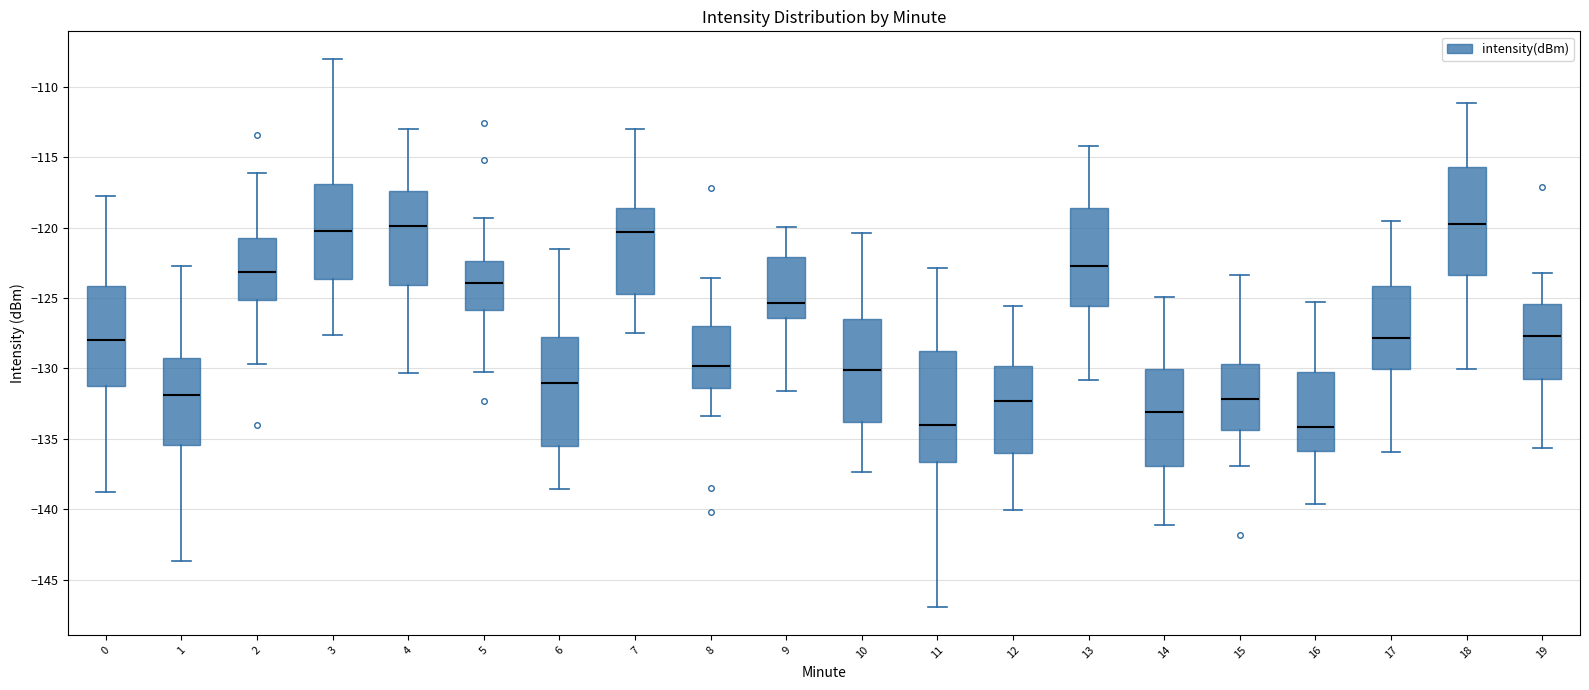

Reading left to right, transcribe this box plot: for each box, give where its median line is, the range the box spans, and where its two whiskers end, as read against the y-axis. The values are not printed on the chart, so give them approximately, as read against the axis.

0: median -128.0, box -131.5 to -124.0, whiskers -139.0 to -118.0
1: median -132.0, box -135.5 to -129.0, whiskers -143.5 to -122.5
2: median -123.0, box -125.0 to -120.5, whiskers -129.5 to -116.0
3: median -120.0, box -123.5 to -117.0, whiskers -127.5 to -108.0
4: median -120.0, box -124.0 to -117.5, whiskers -130.5 to -113.0
5: median -124.0, box -126.0 to -122.5, whiskers -130.5 to -119.5
6: median -131.0, box -135.5 to -128.0, whiskers -138.5 to -121.5
7: median -120.5, box -125.0 to -118.5, whiskers -127.5 to -113.0
8: median -130.0, box -131.5 to -127.0, whiskers -133.5 to -123.5
9: median -125.5, box -126.5 to -122.0, whiskers -131.5 to -120.0
10: median -130.0, box -134.0 to -126.5, whiskers -137.5 to -120.5
11: median -134.0, box -136.5 to -129.0, whiskers -147.0 to -123.0
12: median -132.5, box -136.0 to -130.0, whiskers -140.0 to -125.5
13: median -122.5, box -125.5 to -118.5, whiskers -131.0 to -114.0
14: median -133.0, box -137.0 to -130.0, whiskers -141.0 to -125.0
15: median -132.0, box -134.5 to -129.5, whiskers -137.0 to -123.5
16: median -134.0, box -136.0 to -130.0, whiskers -139.5 to -125.5
17: median -128.0, box -130.0 to -124.0, whiskers -136.0 to -119.5
18: median -119.5, box -123.5 to -115.5, whiskers -130.0 to -111.0
19: median -127.5, box -130.5 to -125.5, whiskers -135.5 to -123.0